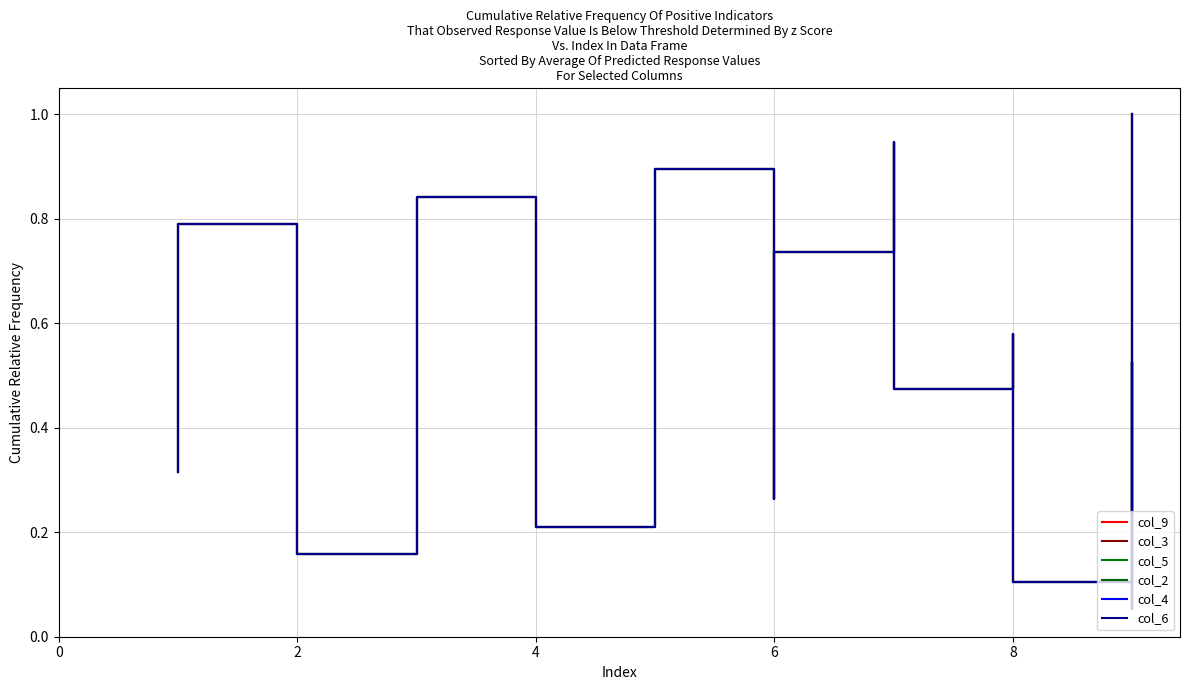

Reading left to right, what are all the values shown in this chart?

col_9: 0.3	0.8	0.6	0.2	0.4	0.8	0.7	0.2	0.4	0.9	0.3	0.7	0.9	0.5	0.6	0.1	0.5	0.1	1.0
col_3: 0.3	0.8	0.6	0.2	0.4	0.8	0.7	0.2	0.4	0.9	0.3	0.7	0.9	0.5	0.6	0.1	0.5	0.1	1.0
col_5: 0.3	0.8	0.6	0.2	0.4	0.8	0.7	0.2	0.4	0.9	0.3	0.7	0.9	0.5	0.6	0.1	0.5	0.1	1.0
col_2: 0.3	0.8	0.6	0.2	0.4	0.8	0.7	0.2	0.4	0.9	0.3	0.7	0.9	0.5	0.6	0.1	0.5	0.1	1.0
col_4: 0.3	0.8	0.6	0.2	0.4	0.8	0.7	0.2	0.4	0.9	0.3	0.7	0.9	0.5	0.6	0.1	0.5	0.1	1.0
col_6: 0.3	0.8	0.6	0.2	0.4	0.8	0.7	0.2	0.4	0.9	0.3	0.7	0.9	0.5	0.6	0.1	0.5	0.1	1.0